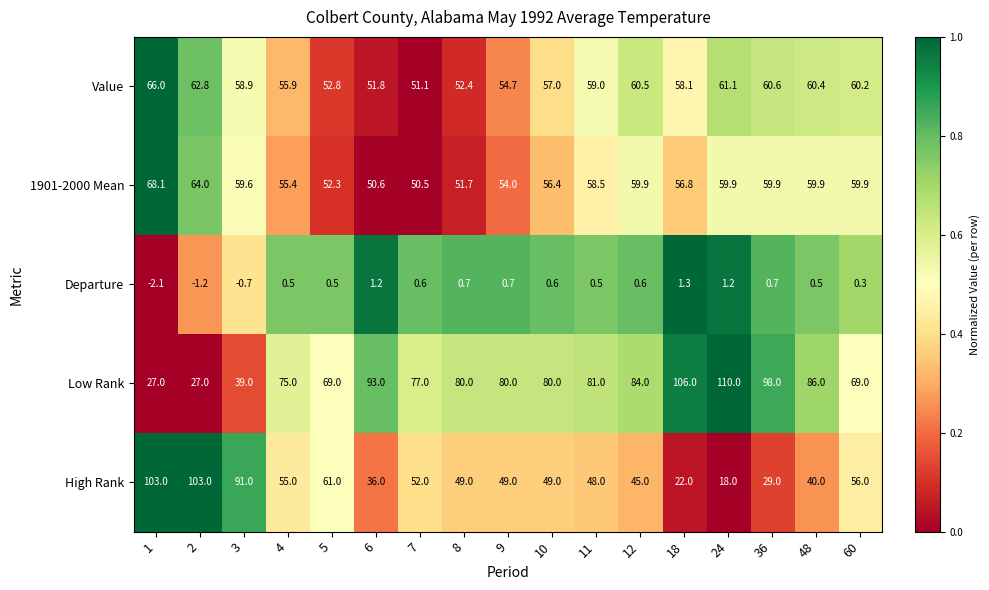

Which series has the largest total across all categories?

Low Rank